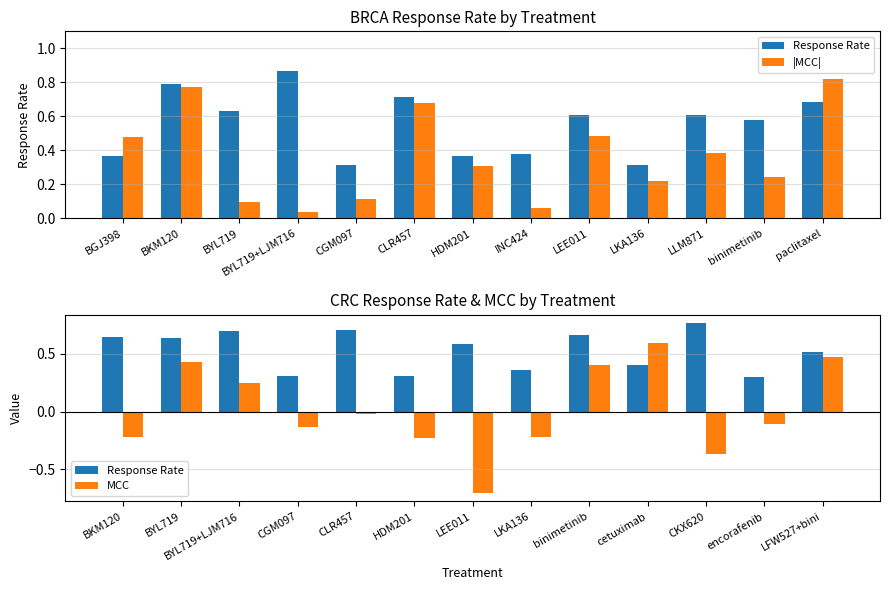

List the series in order of their overall mean, lowest first.

MCC, |MCC|, Response Rate